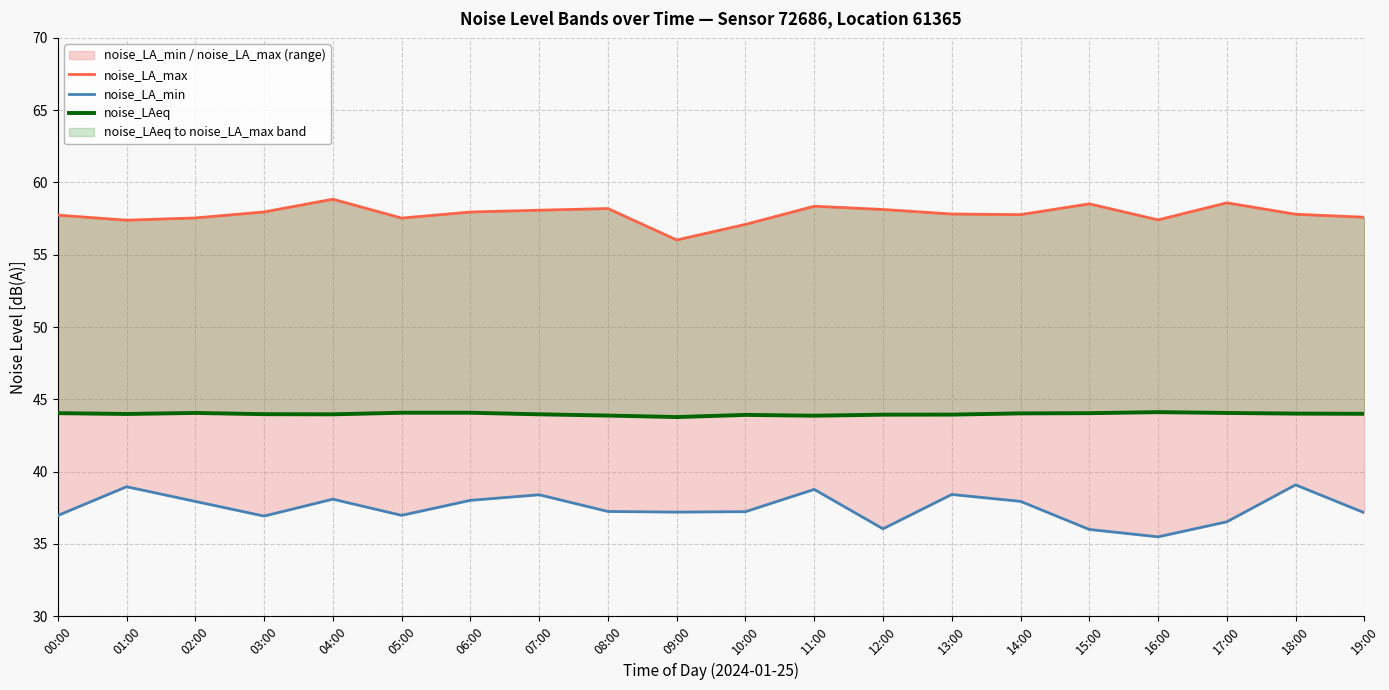

What is the minimum value shown in the chart?

35.5